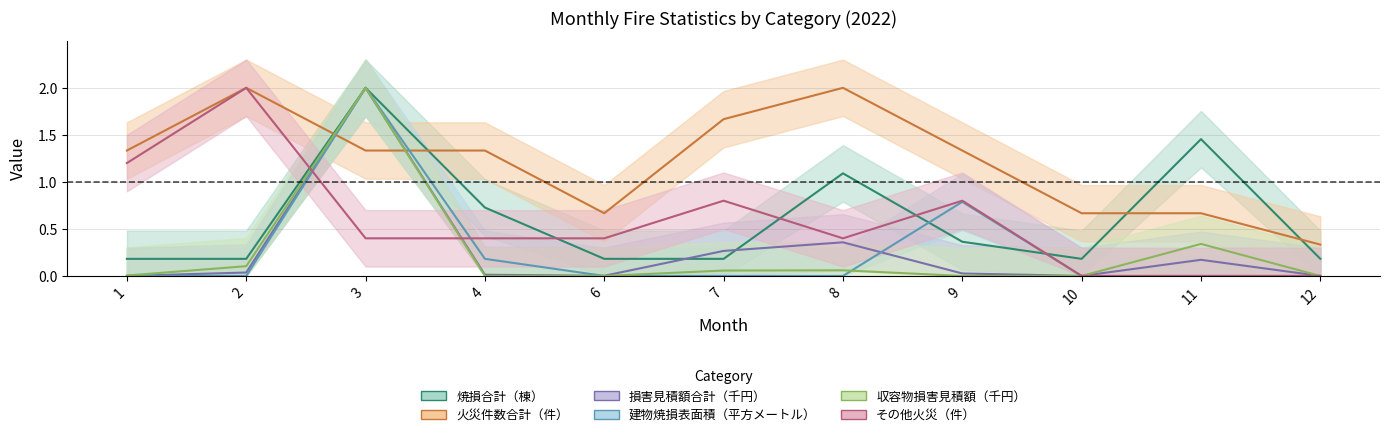

True or false: 火災件数合計（件） has a value of 0.3 at 12.

True